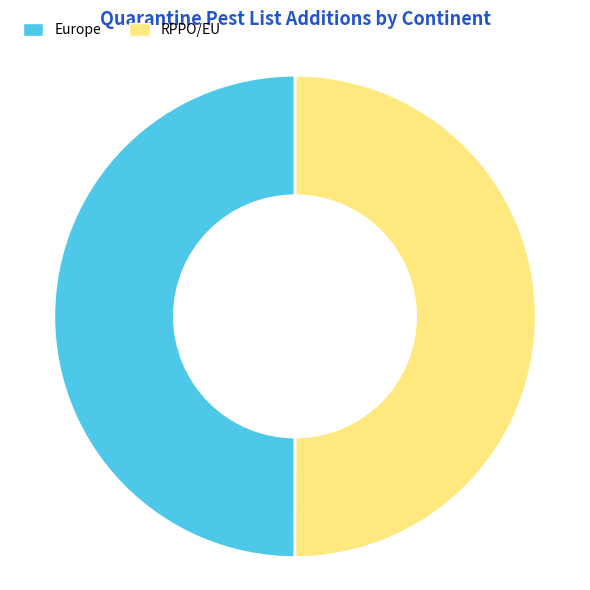

Do RPPO/EU and Europe together represent more than half of the pie?

Yes